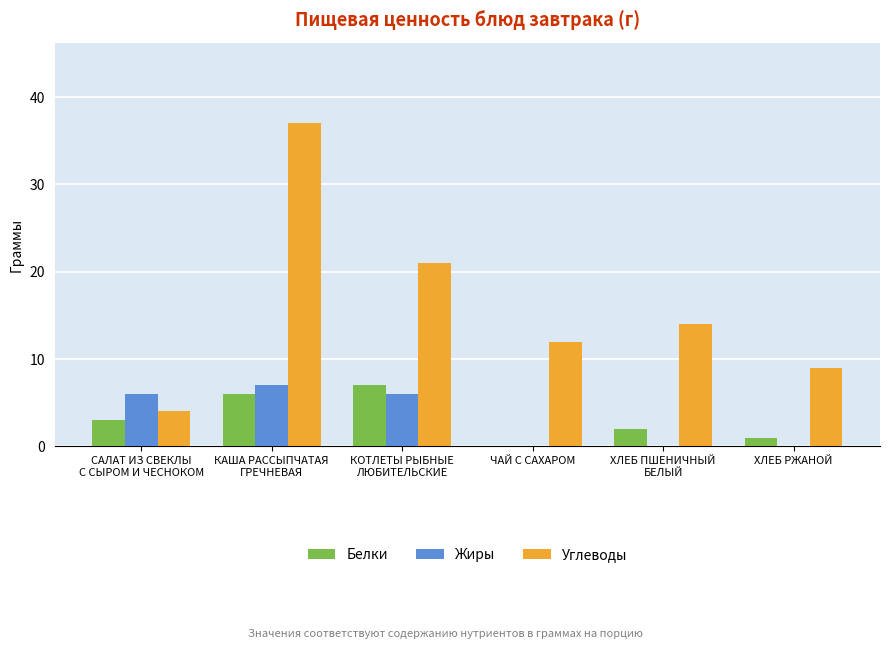

How many data points does each series have?

6